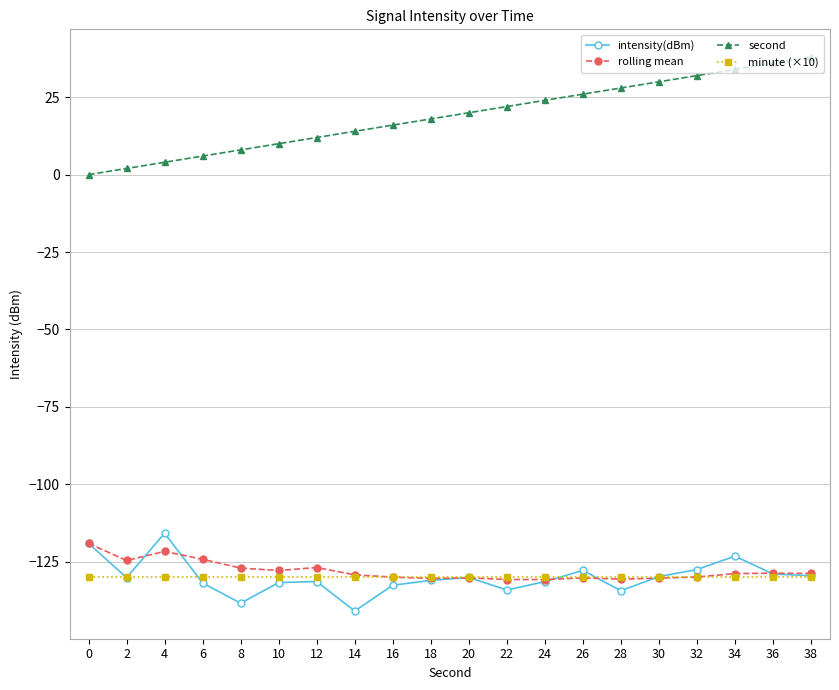

Is the value of minute (×10) at 6 greater than the value of second at 28?

No